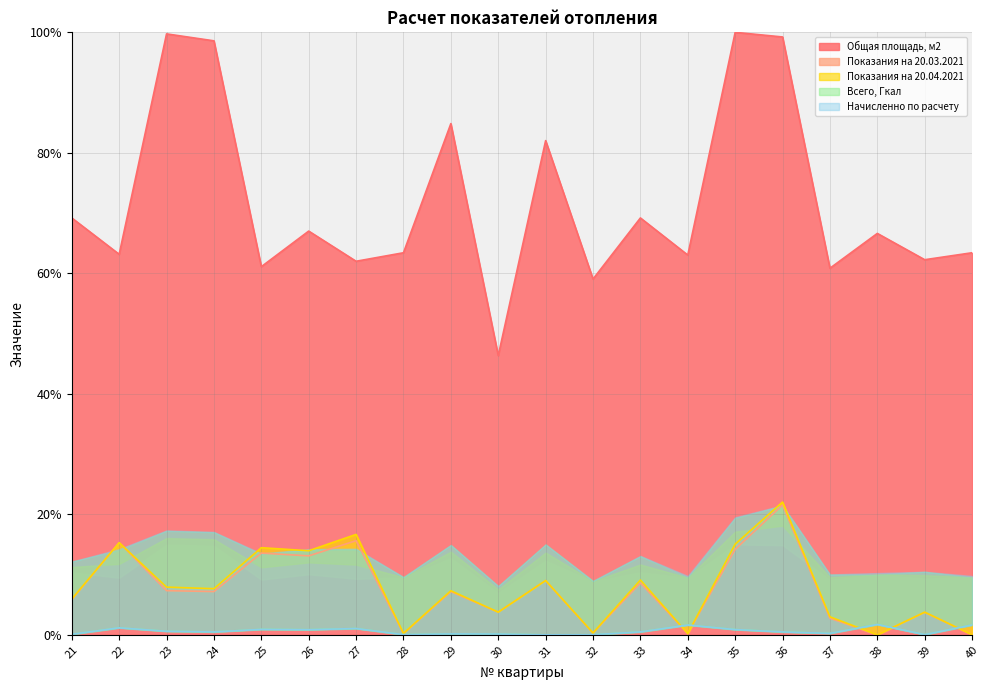

Which label corresponds to the largest value in the chart?

35